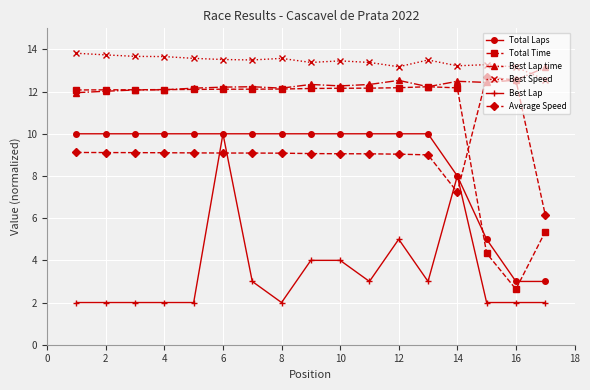

What is the value of the Best Speed point at the 11th from the left?

13.4